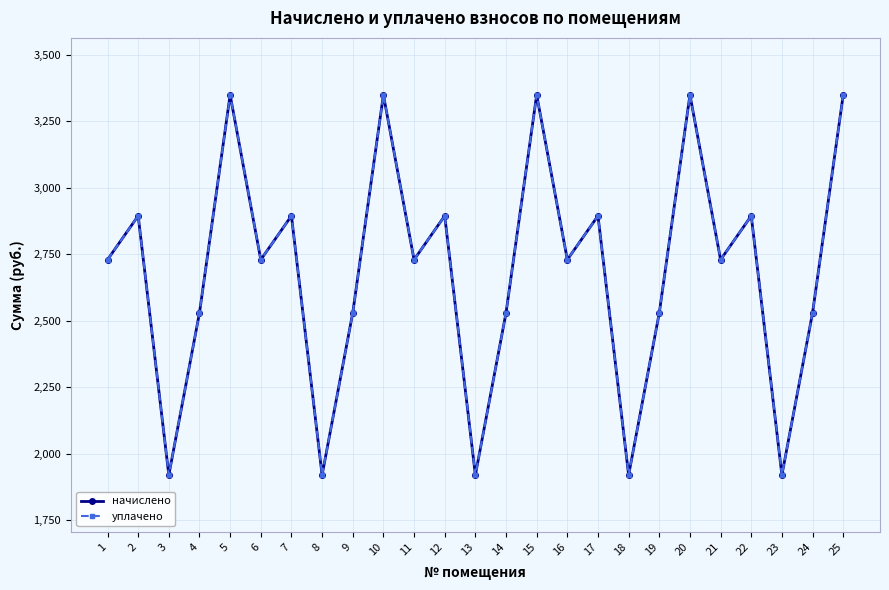

True or false: начислено and уплачено cross at least once.

False